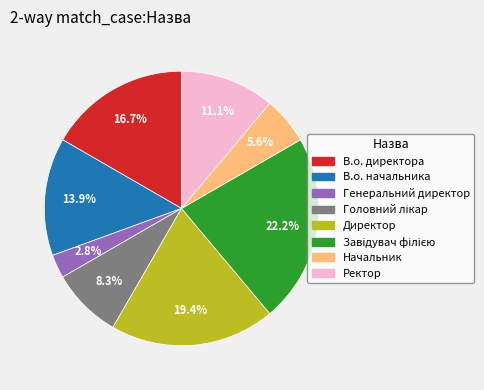

Which category has the smallest portion of the pie?

Генеральний директор